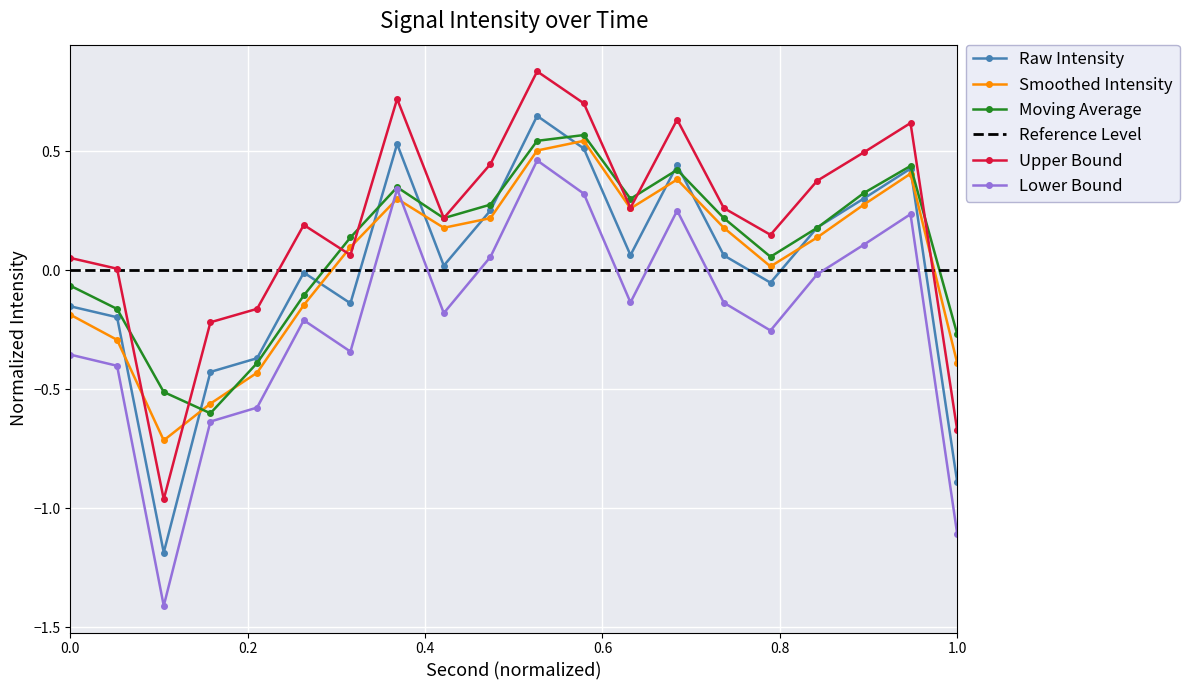

How many interior local peaks does the Smoothed Intensity series have?

4